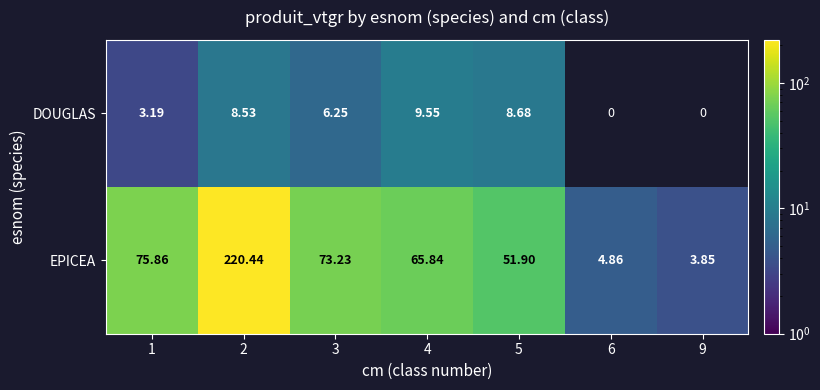

At which label does EPICEA first exceed 65?

1